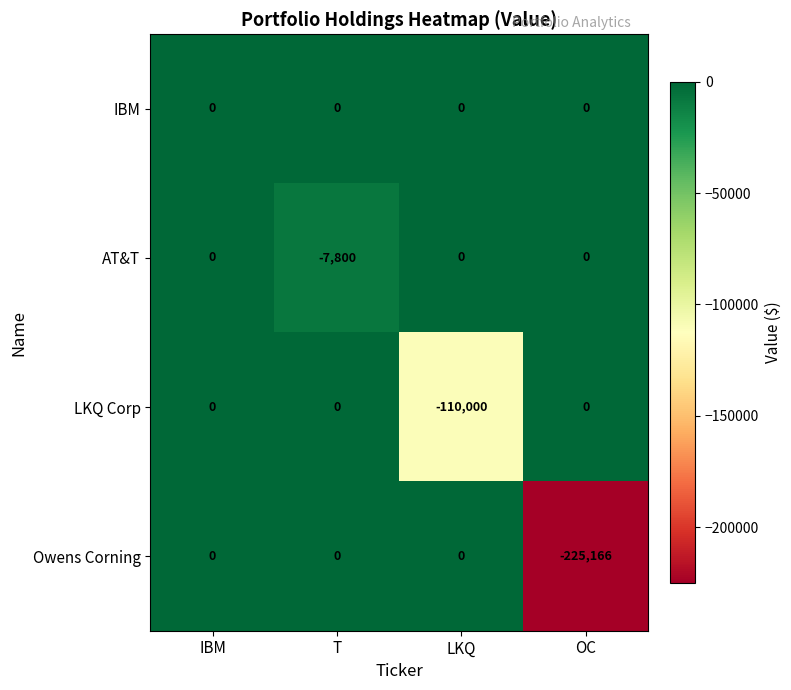

What is the difference between the highest and lowest values at T?

7800